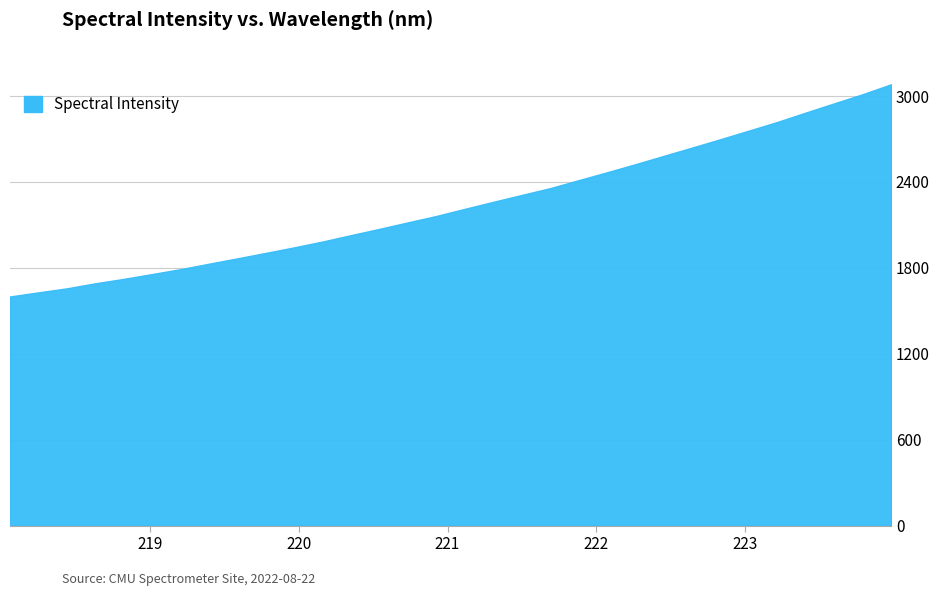

What is the sum of all values?

71732.9